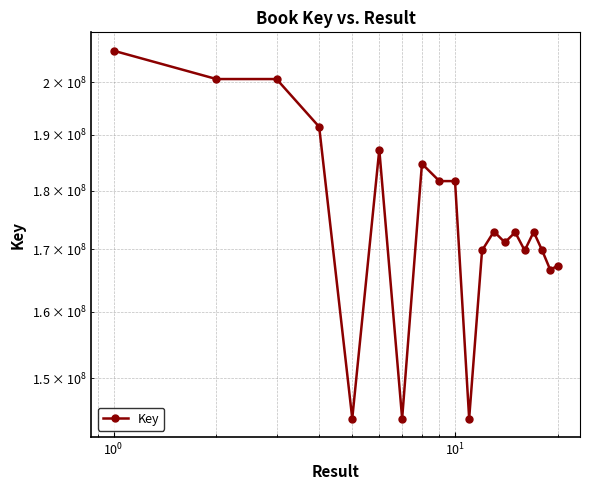

How many data points are above 172900169?

9